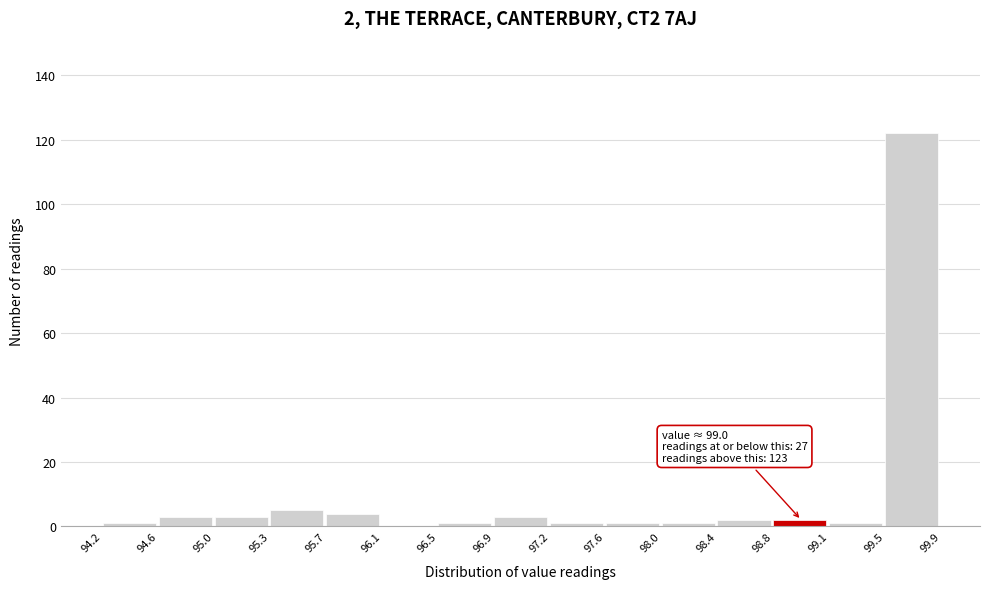

Which range on the x-axis has the tallest bar?

99.5 to 99.9